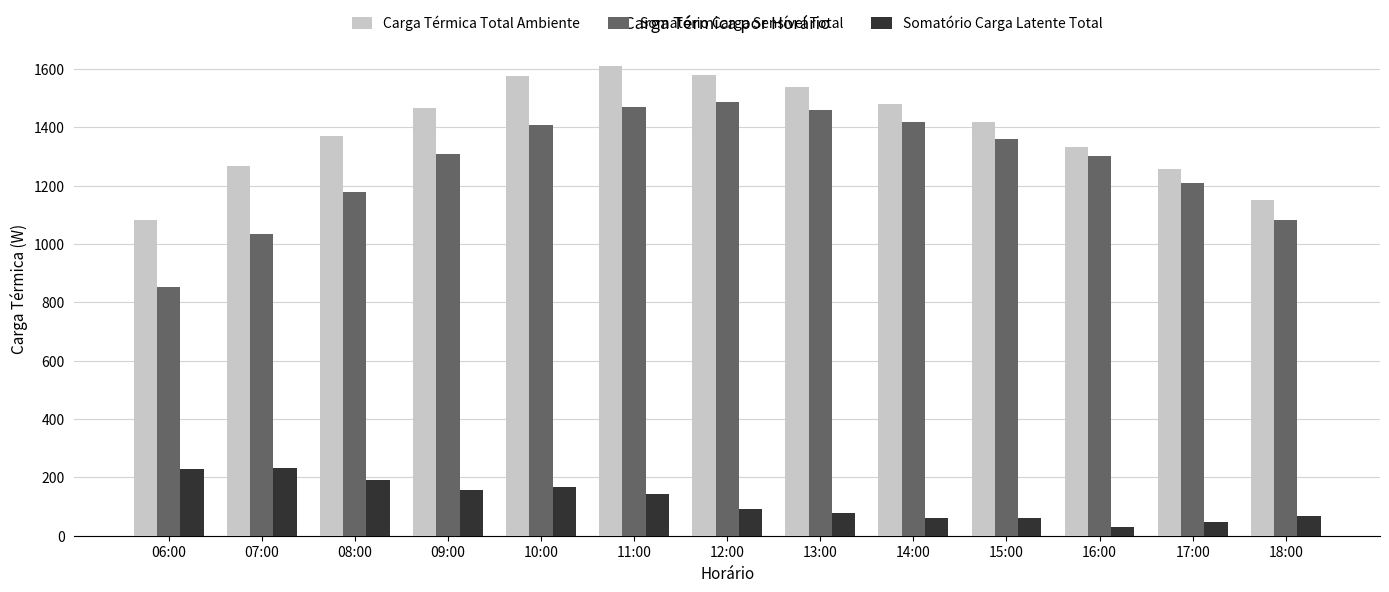

List the series in order of their peak value, highest first.

Carga Térmica Total Ambiente, Somatório Carga Sensível Total, Somatório Carga Latente Total